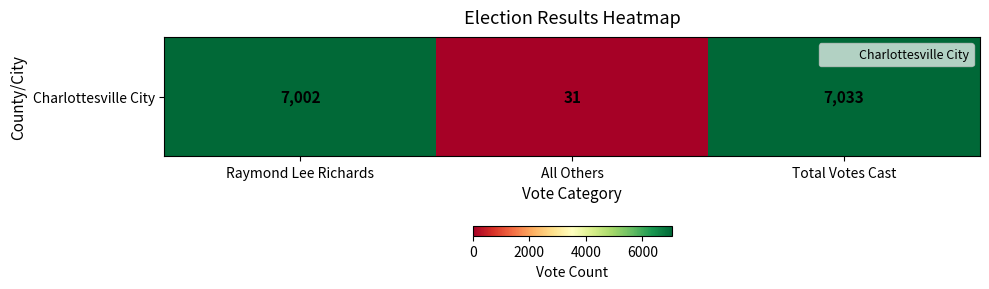

Reading left to right, extract all data points from this chart.

7002	31	7033